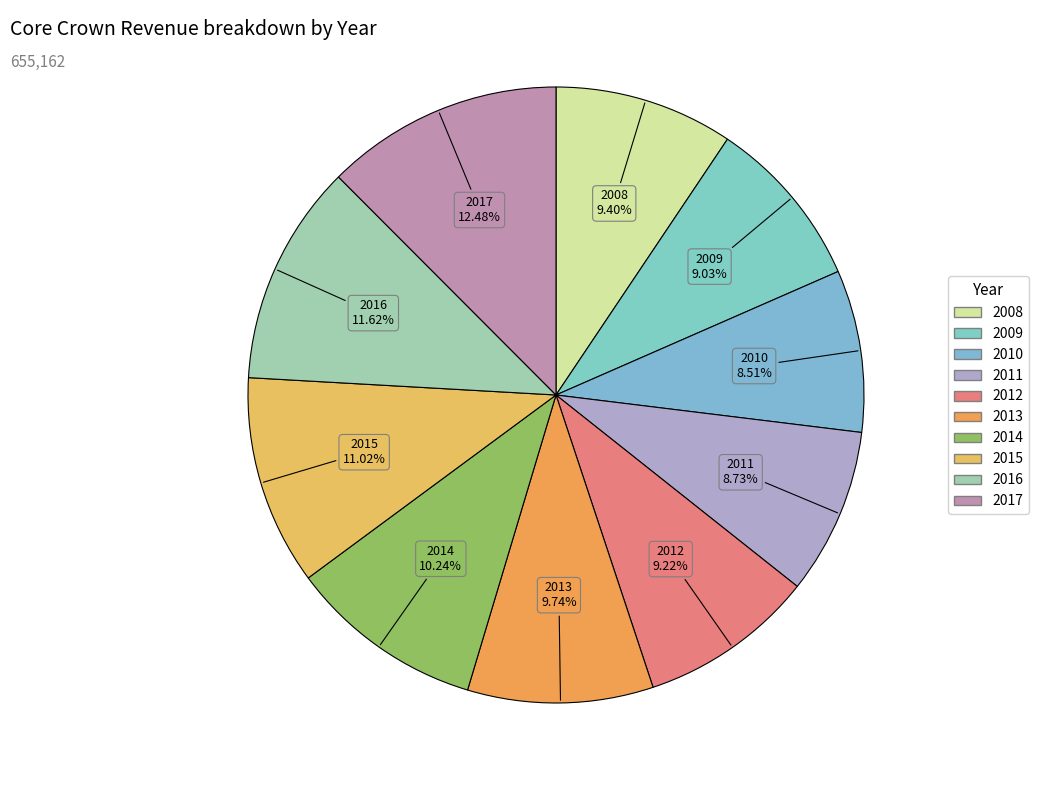

Is it true that 2008 is 1% of the pie?

False